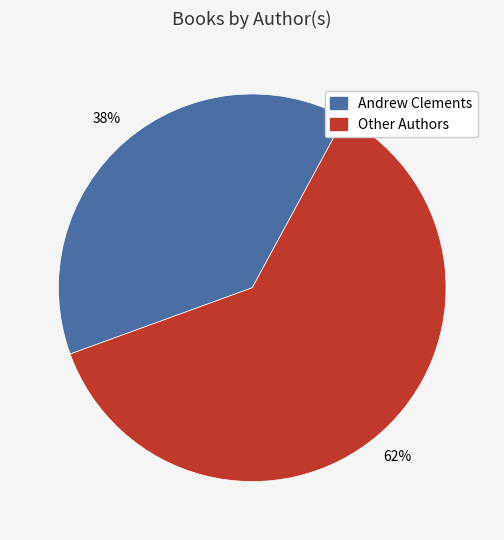

Does any single category account for the majority?

Yes